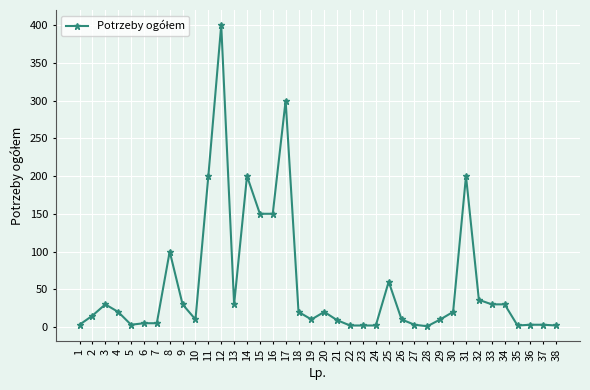

The value at 24 is 2. True or false?

True